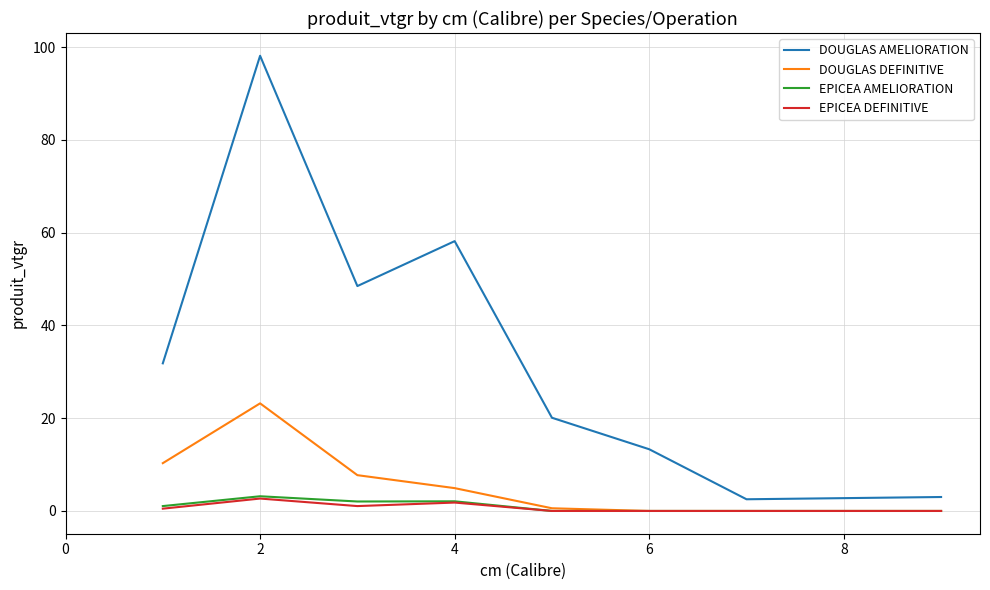

In EPICEA DEFINITIVE, how many points are higher than both neighbors (excluding endpoints)?

2